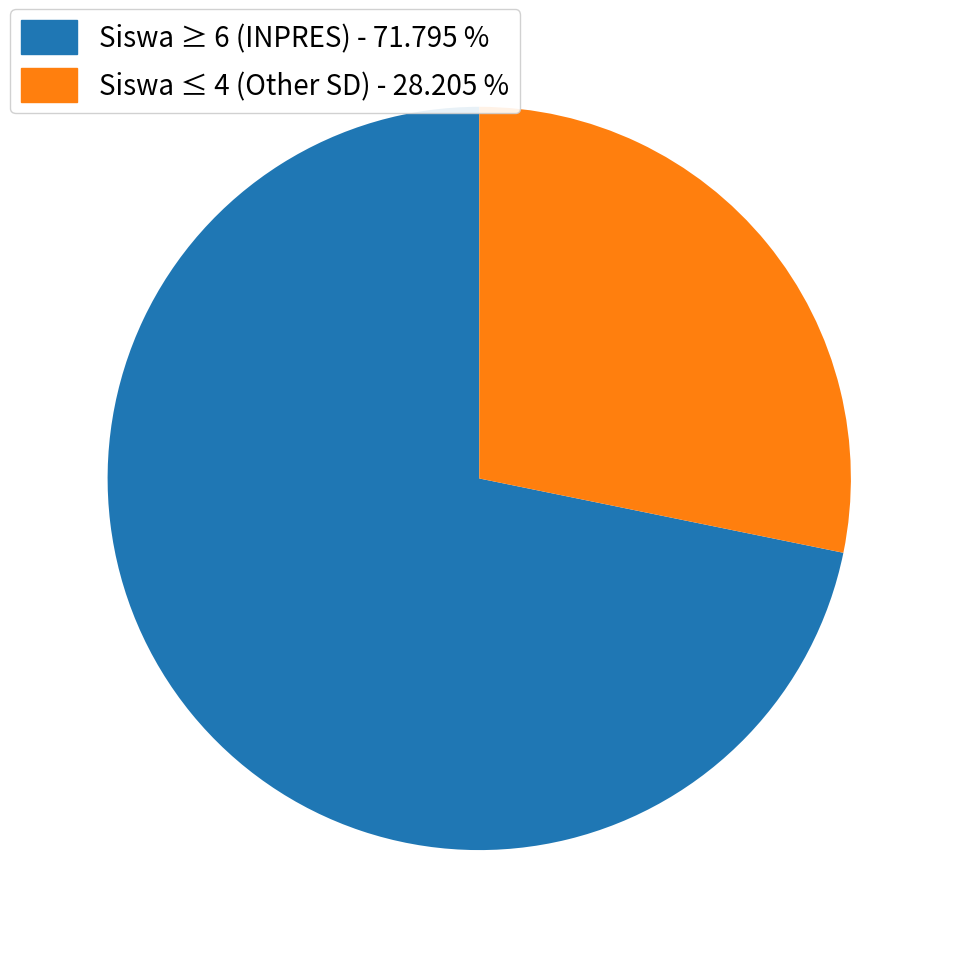

Is there a majority slice in this chart?

Yes